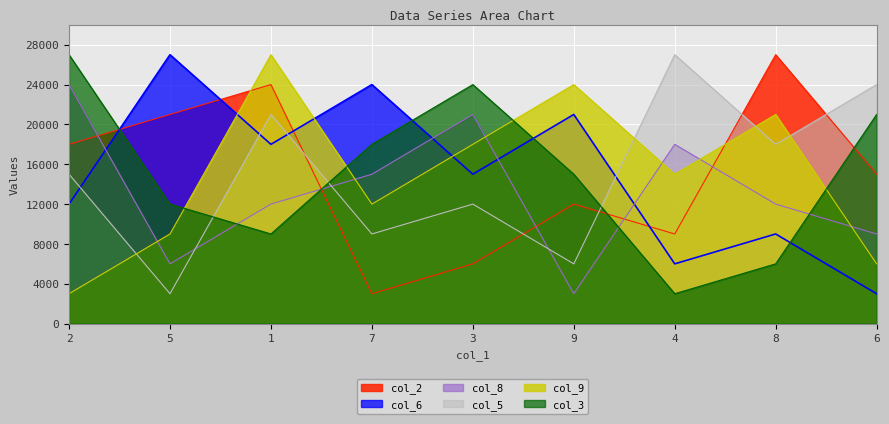

Where does the col_2 series first go above 15000?

2